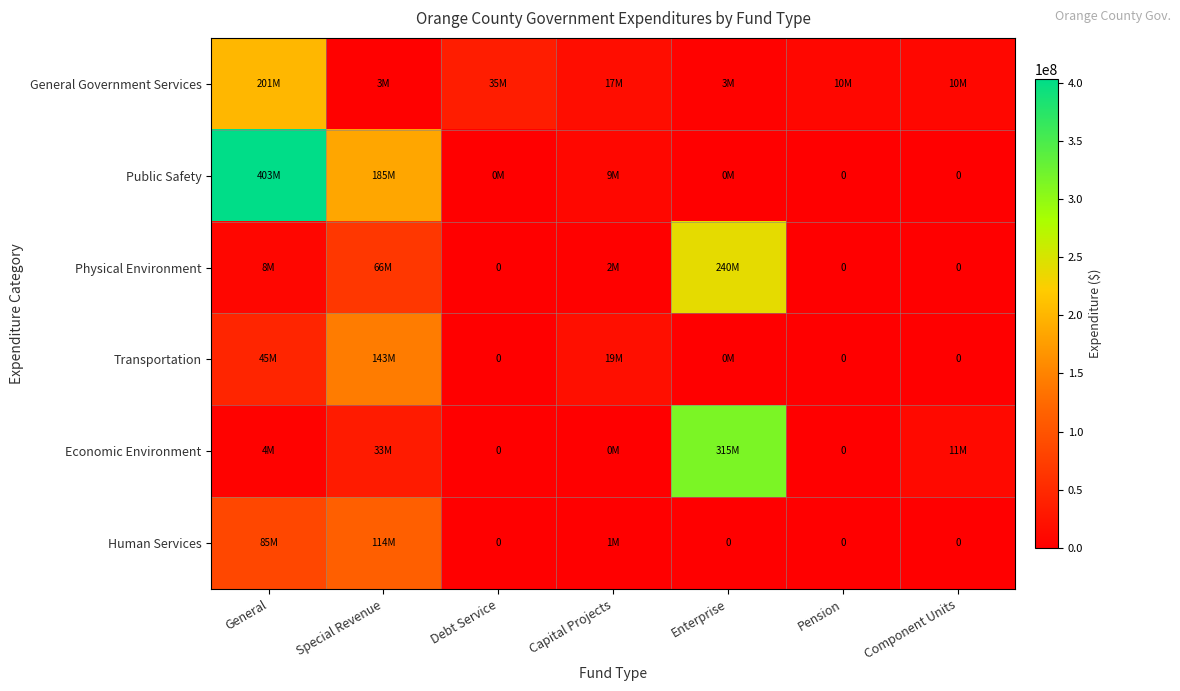

What is the difference between the second highest and second lowest values in the Public Safety series?

184745141